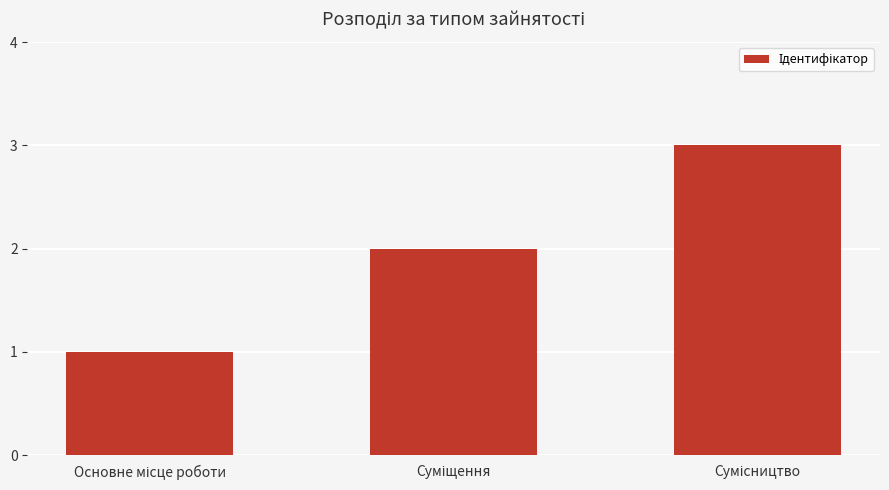

Reading right to left, what are all the values shown in this chart?

3	2	1